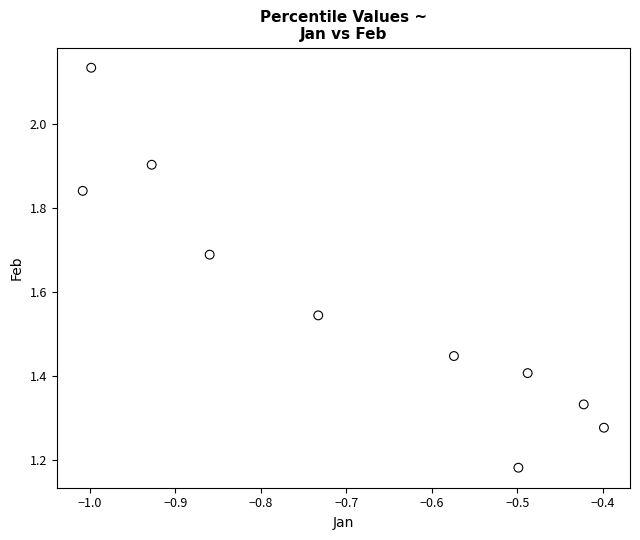

What is the average X value?

-0.7